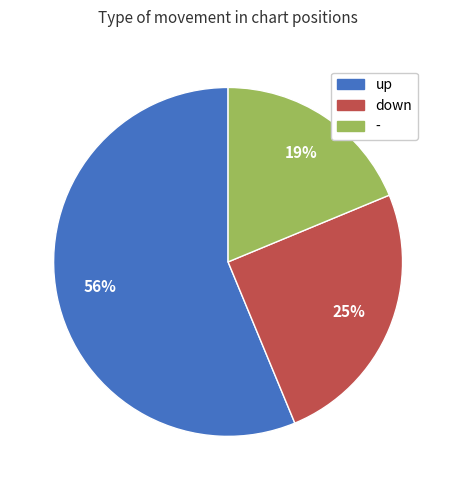

Approximately how many times larger is the value at - compared to up?

0.3